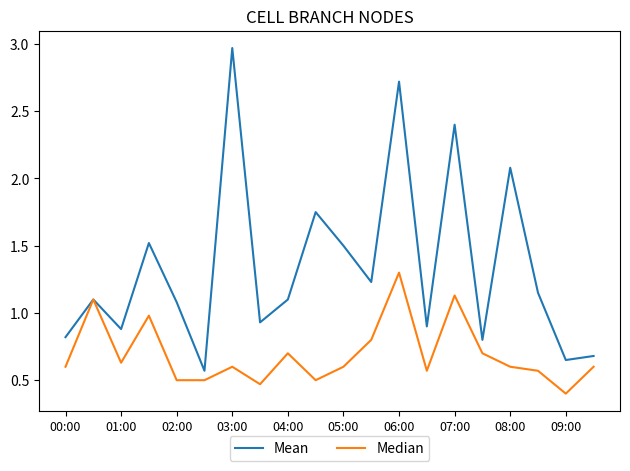

Rank the series by their maximum value, from lowest to highest.

Median, Mean